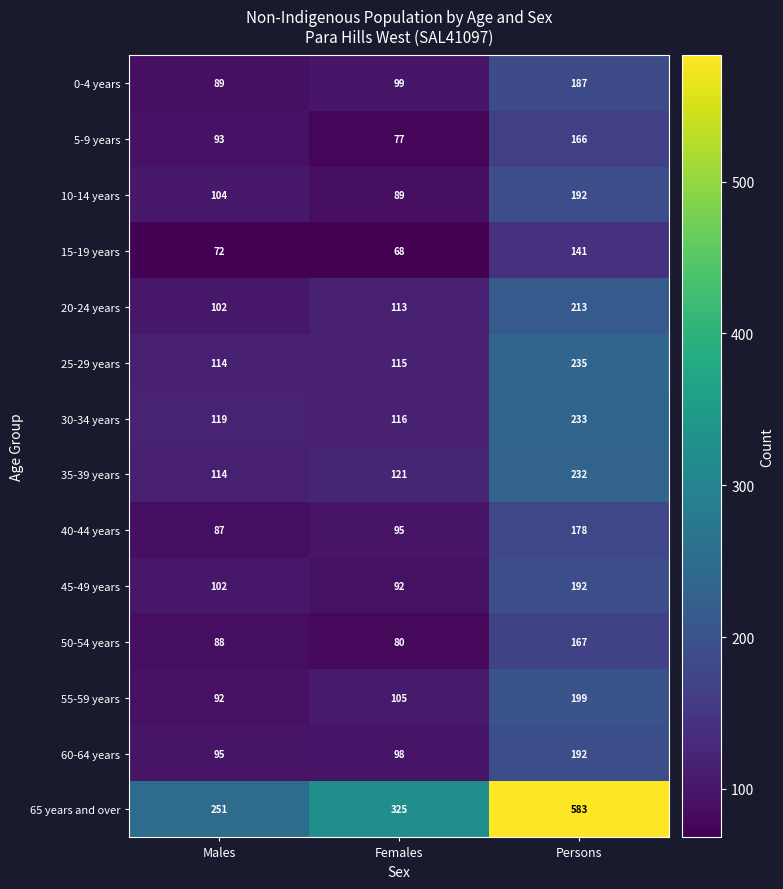

Which series has the largest total across all categories?

65 years and over